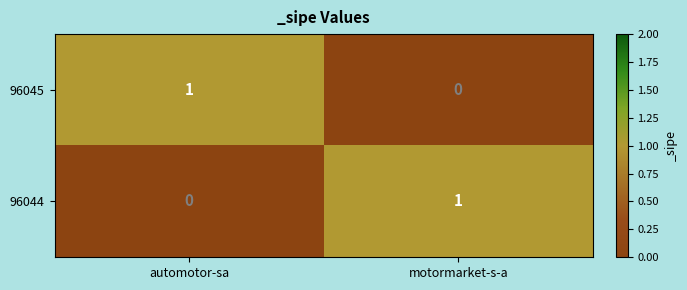

Rank the series at motormarket-s-a from lowest to highest value.

96045, 96044